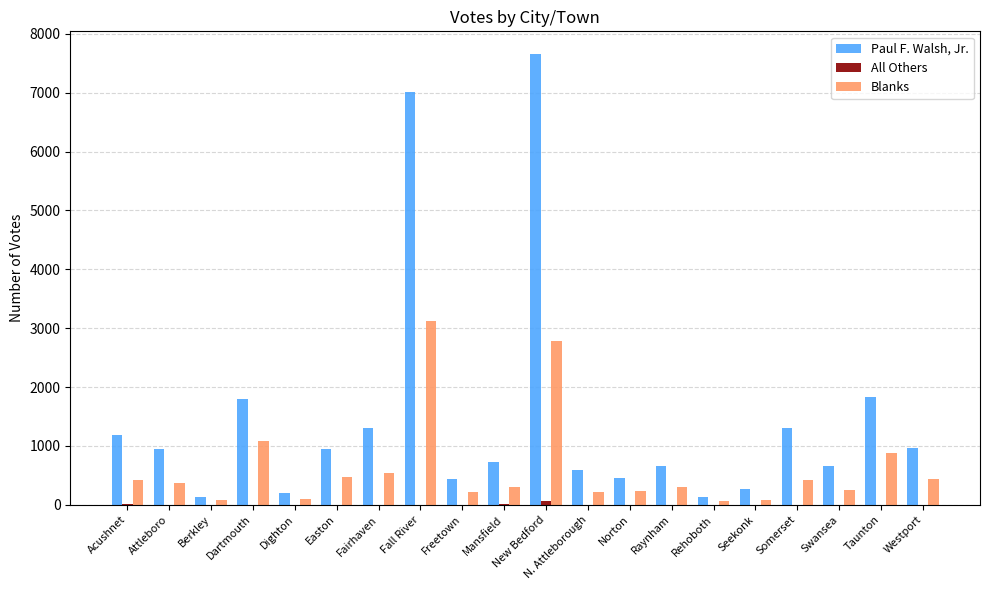

Where does the Paul F. Walsh, Jr. series first go above 947?

Acushnet